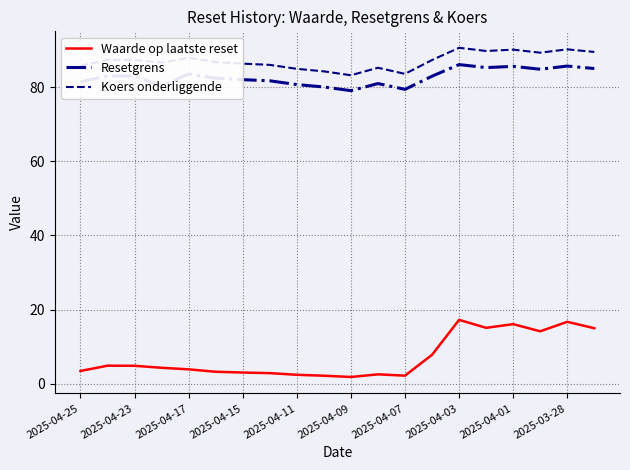

Which series has the largest total across all categories?

Koers onderliggende